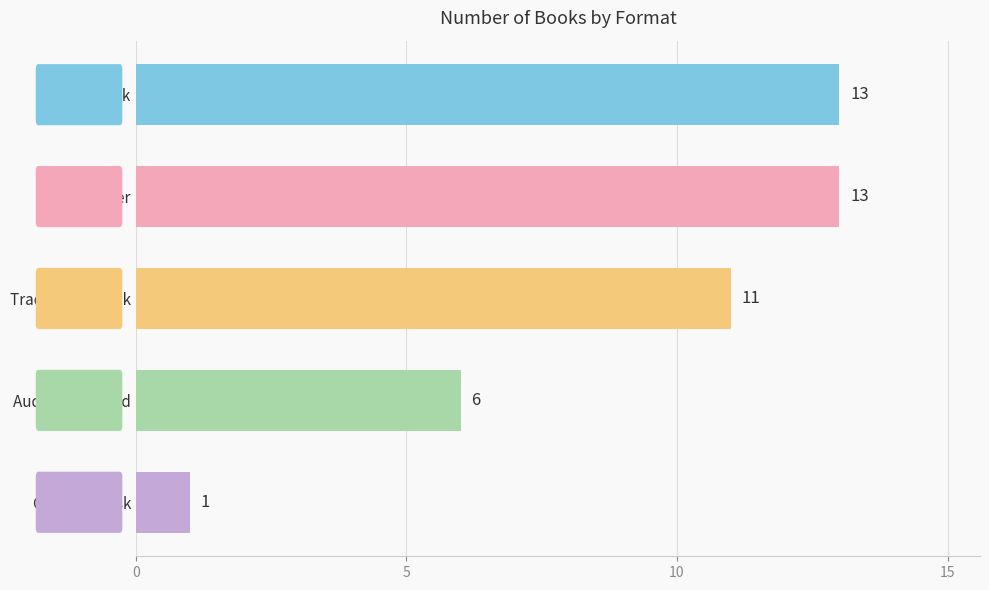

What is the label of the 4th bar from the bottom?

Hardcover